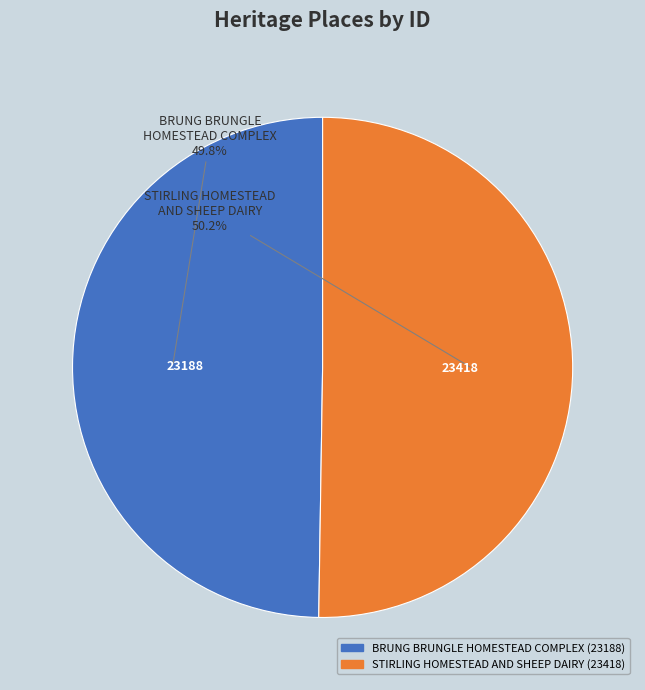

Is there any slice that represents more than half of the pie?

Yes